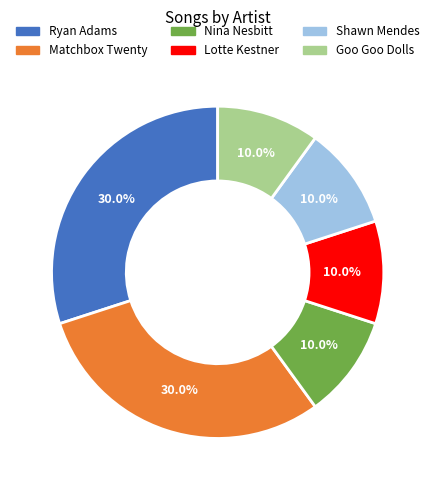

To the nearest percent, what is the combined percentage of Matchbox Twenty and Lotte Kestner?

40%